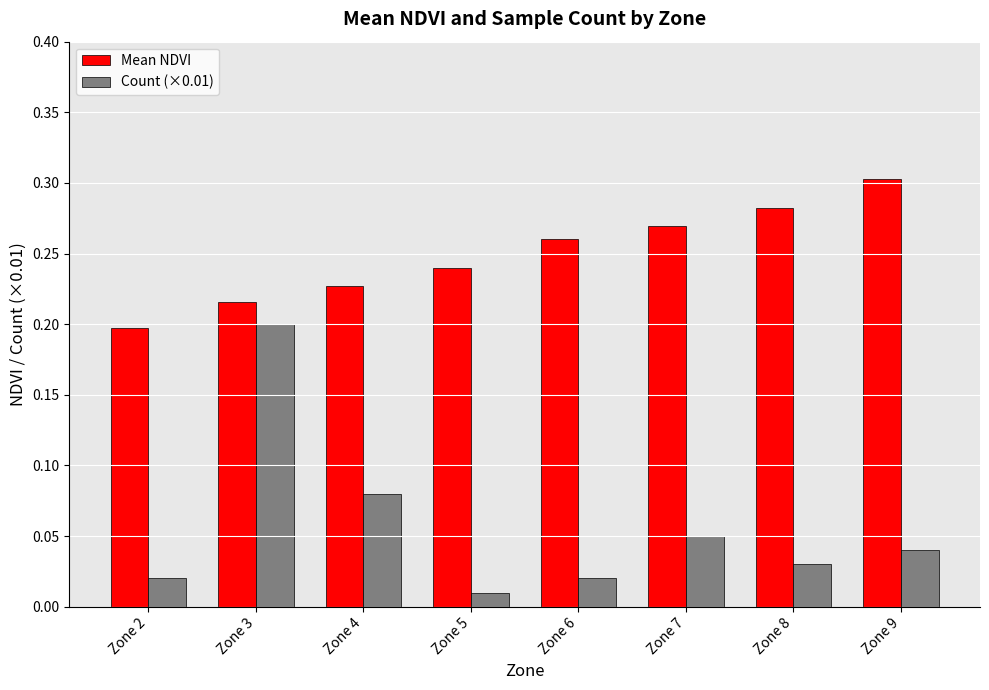

At Zone 4, list the series in order from largest to smallest.

Mean NDVI, Count (×0.01)